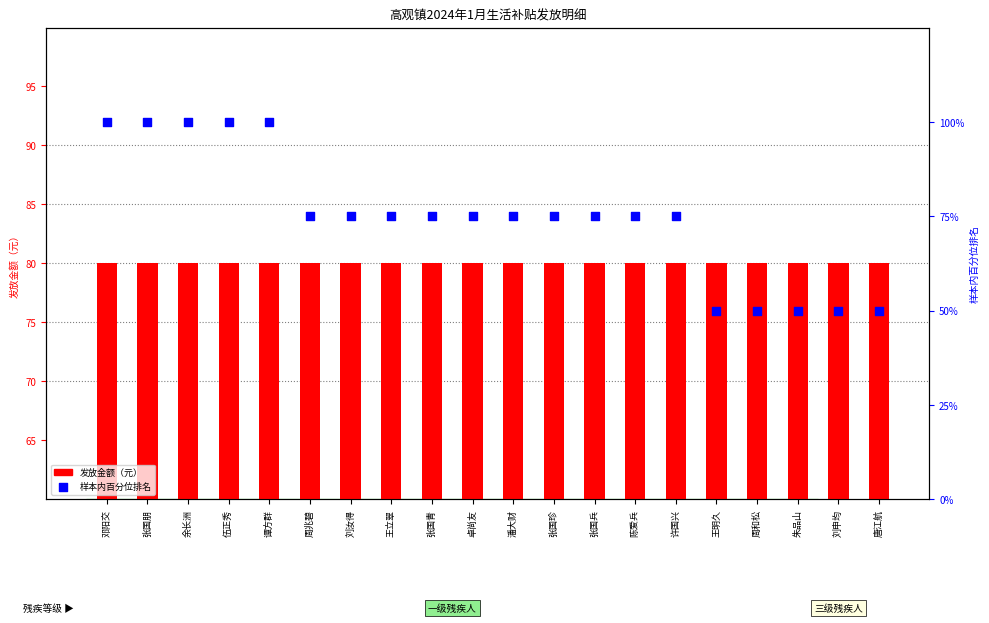

Which series contains the lowest Y value?

样本内百分位排名